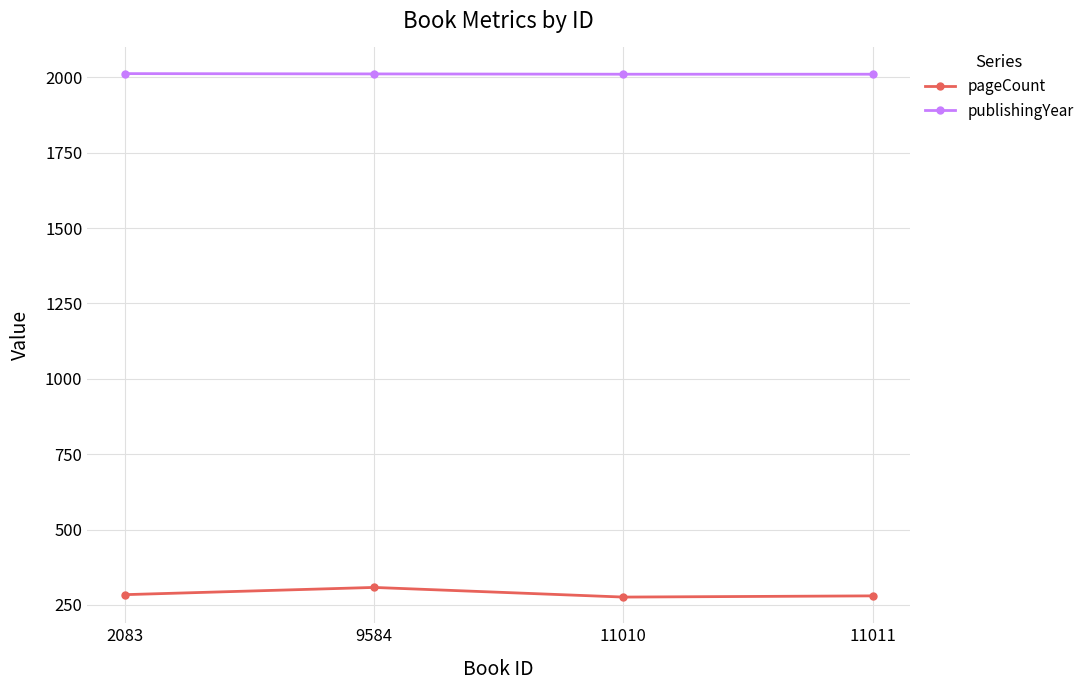

The value of publishingYear at 11010 is 2010. True or false?

True